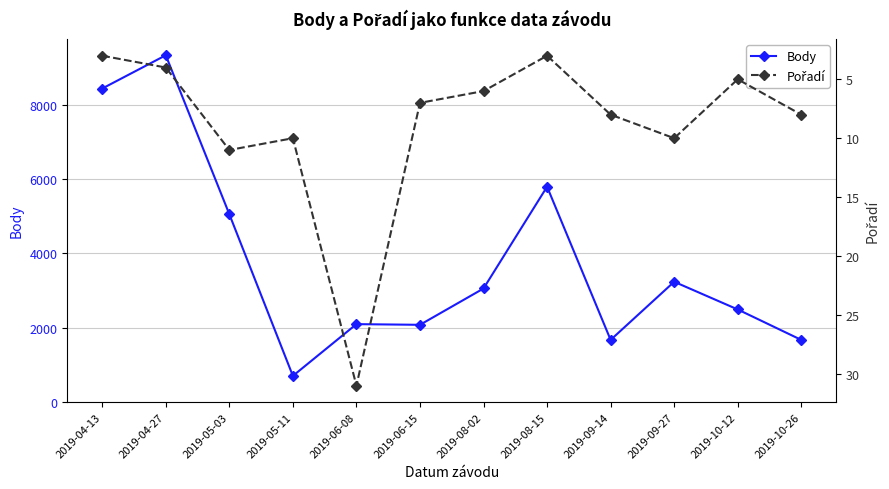

Reading left to right, list all the values displayed in this chart.

Body: 8437	9332	5056	707	2099	2081	3058	5796	1675	3239	2494	1675
Pořadí: 3	4	11	10	31	7	6	3	8	10	5	8